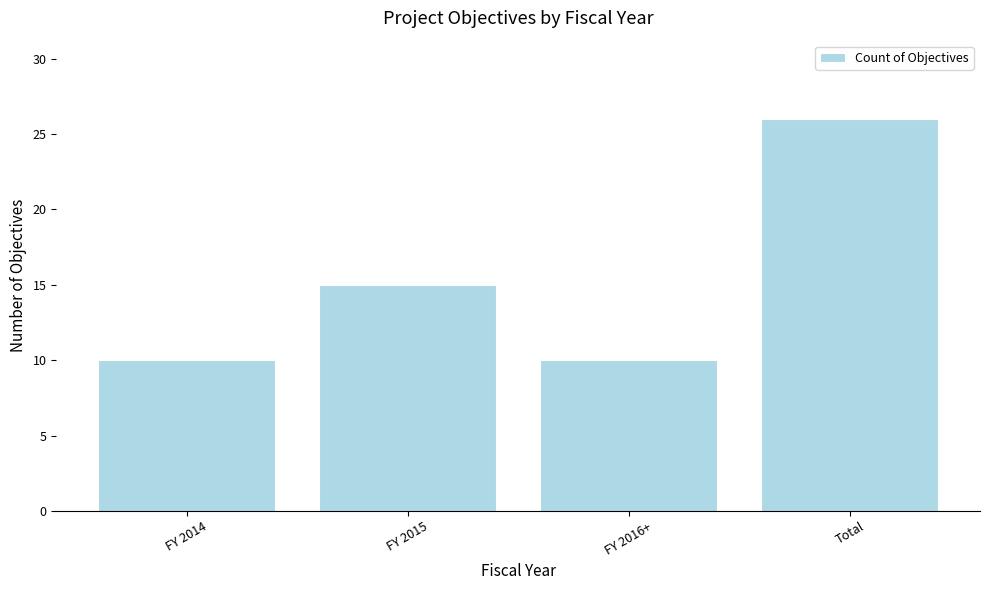

Reading left to right, extract all data points from this chart.

10	15	10	26